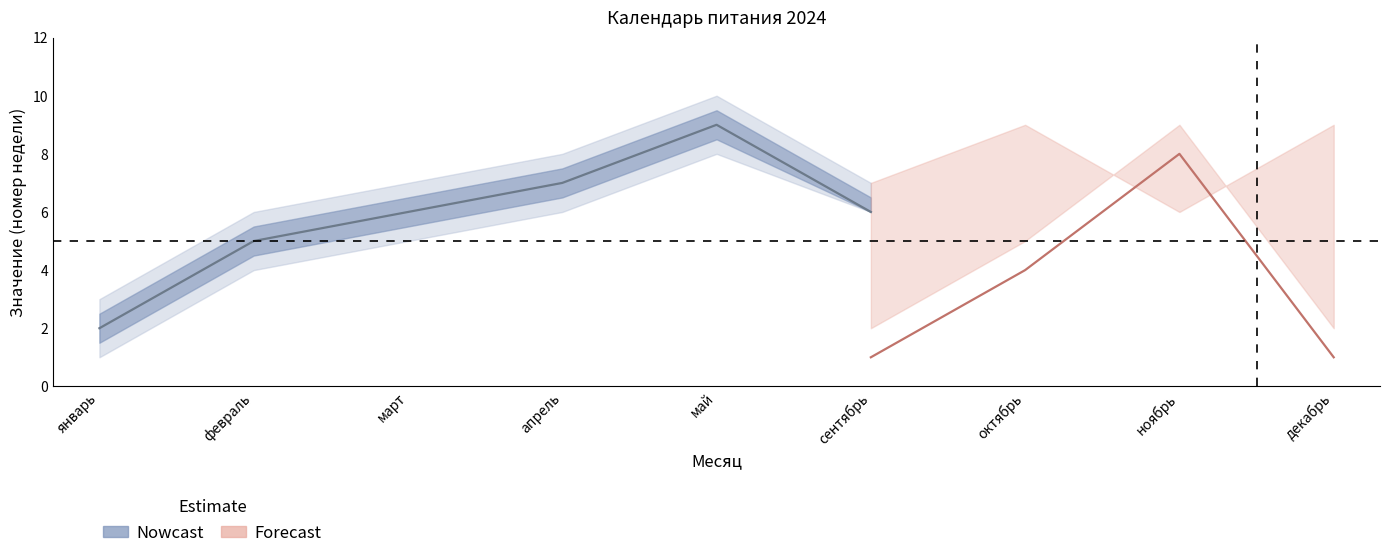

What is the label of the 3rd point from the right?

октябрь